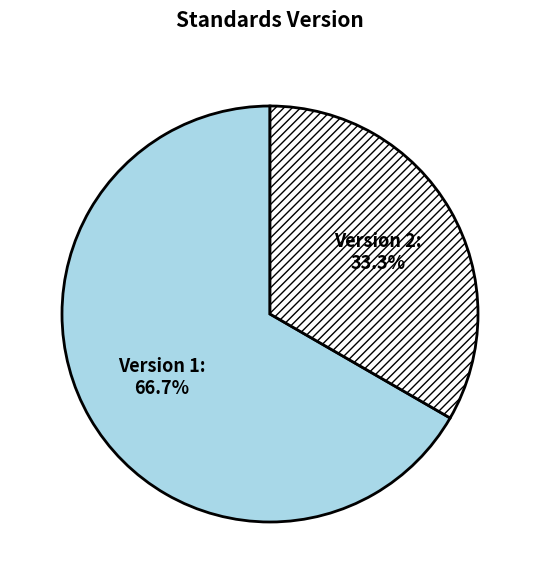

Is Version 1 the majority of the pie?

Yes